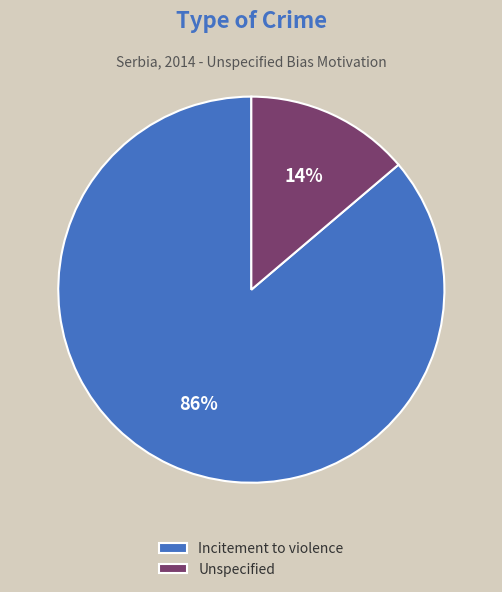

Does Unspecified account for over 50% of the chart?

No